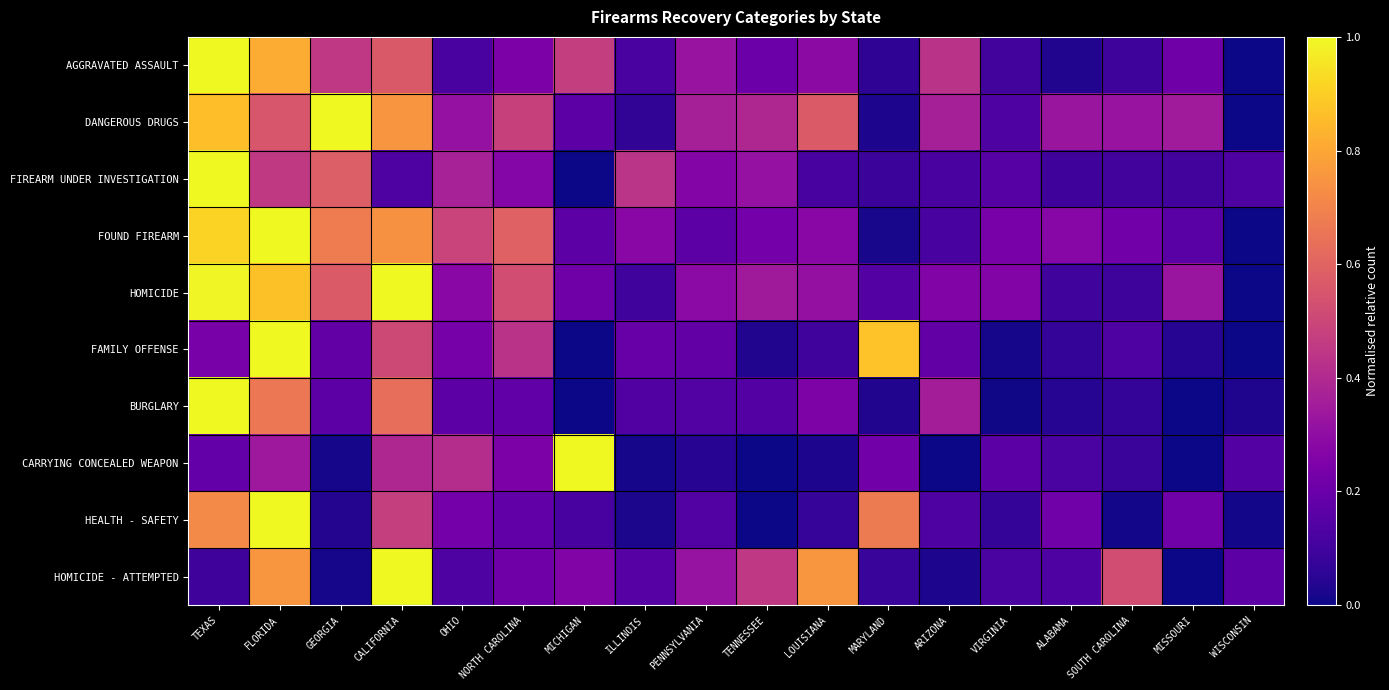

Reading left to right, transcribe all the data shown in this chart.

AGGRAVATED ASSAULT: TEXAS=1.0	FLORIDA=0.8	GEORGIA=0.4	CALIFORNIA=0.6	OHIO=0.1	NORTH CAROLINA=0.2	MICHIGAN=0.5	ILLINOIS=0.1	PENNSYLVANIA=0.3	TENNESSEE=0.2	LOUISIANA=0.3	MARYLAND=0.1	ARIZONA=0.4	VIRGINIA=0.1	ALABAMA=0.0	SOUTH CAROLINA=0.1	MISSOURI=0.2	WISCONSIN=0.0
DANGEROUS DRUGS: TEXAS=0.9	FLORIDA=0.6	GEORGIA=1.0	CALIFORNIA=0.8	OHIO=0.3	NORTH CAROLINA=0.5	MICHIGAN=0.2	ILLINOIS=0.1	PENNSYLVANIA=0.4	TENNESSEE=0.4	LOUISIANA=0.6	MARYLAND=0.0	ARIZONA=0.4	VIRGINIA=0.1	ALABAMA=0.3	SOUTH CAROLINA=0.3	MISSOURI=0.4	WISCONSIN=0.0
FIREARM UNDER INVESTIGATION: TEXAS=1.0	FLORIDA=0.5	GEORGIA=0.6	CALIFORNIA=0.1	OHIO=0.4	NORTH CAROLINA=0.3	MICHIGAN=0.0	ILLINOIS=0.4	PENNSYLVANIA=0.3	TENNESSEE=0.3	LOUISIANA=0.1	MARYLAND=0.1	ARIZONA=0.1	VIRGINIA=0.1	ALABAMA=0.1	SOUTH CAROLINA=0.1	MISSOURI=0.1	WISCONSIN=0.1
FOUND FIREARM: TEXAS=0.9	FLORIDA=1.0	GEORGIA=0.7	CALIFORNIA=0.7	OHIO=0.5	NORTH CAROLINA=0.6	MICHIGAN=0.2	ILLINOIS=0.3	PENNSYLVANIA=0.2	TENNESSEE=0.2	LOUISIANA=0.3	MARYLAND=0.0	ARIZONA=0.1	VIRGINIA=0.2	ALABAMA=0.3	SOUTH CAROLINA=0.2	MISSOURI=0.2	WISCONSIN=0.0
HOMICIDE: TEXAS=1.0	FLORIDA=0.9	GEORGIA=0.6	CALIFORNIA=1.0	OHIO=0.3	NORTH CAROLINA=0.5	MICHIGAN=0.2	ILLINOIS=0.1	PENNSYLVANIA=0.3	TENNESSEE=0.3	LOUISIANA=0.3	MARYLAND=0.1	ARIZONA=0.3	VIRGINIA=0.3	ALABAMA=0.1	SOUTH CAROLINA=0.1	MISSOURI=0.3	WISCONSIN=0.0
FAMILY OFFENSE: TEXAS=0.2	FLORIDA=1.0	GEORGIA=0.2	CALIFORNIA=0.5	OHIO=0.2	NORTH CAROLINA=0.4	MICHIGAN=0.0	ILLINOIS=0.2	PENNSYLVANIA=0.2	TENNESSEE=0.0	LOUISIANA=0.1	MARYLAND=0.9	ARIZONA=0.2	VIRGINIA=0.0	ALABAMA=0.1	SOUTH CAROLINA=0.1	MISSOURI=0.0	WISCONSIN=0.0
BURGLARY: TEXAS=1.0	FLORIDA=0.7	GEORGIA=0.2	CALIFORNIA=0.6	OHIO=0.2	NORTH CAROLINA=0.2	MICHIGAN=0.0	ILLINOIS=0.1	PENNSYLVANIA=0.1	TENNESSEE=0.1	LOUISIANA=0.2	MARYLAND=0.0	ARIZONA=0.4	VIRGINIA=0.0	ALABAMA=0.0	SOUTH CAROLINA=0.1	MISSOURI=0.0	WISCONSIN=0.0
CARRYING CONCEALED WEAPON: TEXAS=0.2	FLORIDA=0.3	GEORGIA=0.0	CALIFORNIA=0.4	OHIO=0.4	NORTH CAROLINA=0.2	MICHIGAN=1.0	ILLINOIS=0.0	PENNSYLVANIA=0.0	TENNESSEE=0.0	LOUISIANA=0.0	MARYLAND=0.2	ARIZONA=0.0	VIRGINIA=0.2	ALABAMA=0.1	SOUTH CAROLINA=0.1	MISSOURI=0.0	WISCONSIN=0.1
HEALTH - SAFETY: TEXAS=0.7	FLORIDA=1.0	GEORGIA=0.0	CALIFORNIA=0.5	OHIO=0.2	NORTH CAROLINA=0.2	MICHIGAN=0.1	ILLINOIS=0.0	PENNSYLVANIA=0.1	TENNESSEE=0.0	LOUISIANA=0.1	MARYLAND=0.7	ARIZONA=0.1	VIRGINIA=0.1	ALABAMA=0.2	SOUTH CAROLINA=0.0	MISSOURI=0.2	WISCONSIN=0.0
HOMICIDE - ATTEMPTED: TEXAS=0.1	FLORIDA=0.8	GEORGIA=0.0	CALIFORNIA=1.0	OHIO=0.1	NORTH CAROLINA=0.2	MICHIGAN=0.3	ILLINOIS=0.1	PENNSYLVANIA=0.3	TENNESSEE=0.5	LOUISIANA=0.8	MARYLAND=0.1	ARIZONA=0.0	VIRGINIA=0.1	ALABAMA=0.1	SOUTH CAROLINA=0.5	MISSOURI=0.0	WISCONSIN=0.2